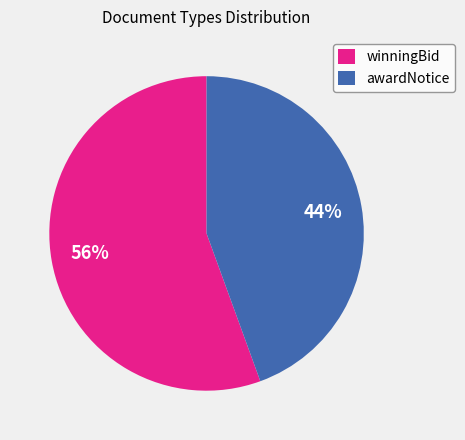

Does any single category account for the majority?

Yes